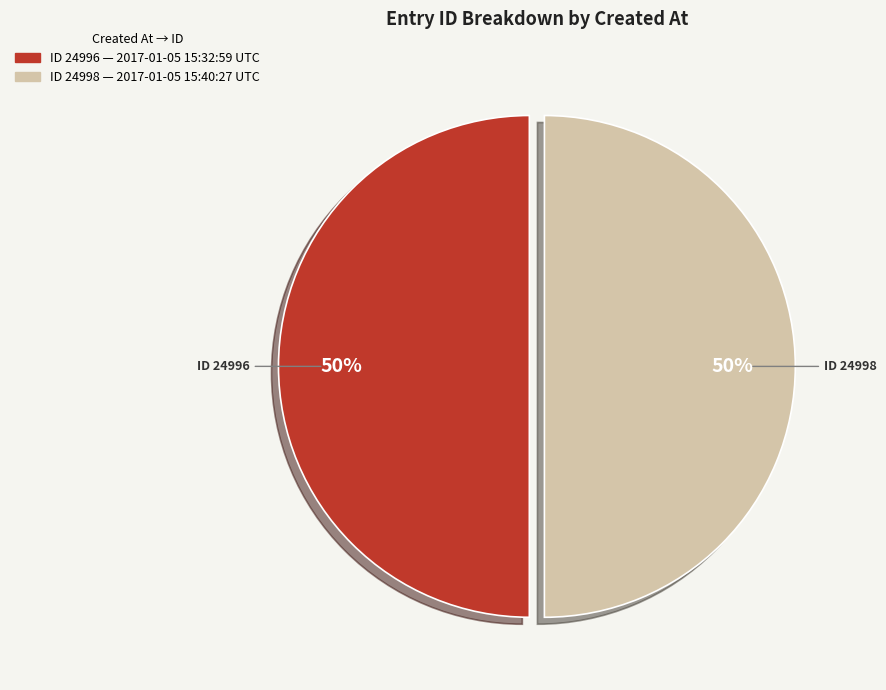

To the nearest percent, what is the average slice percentage?

50%